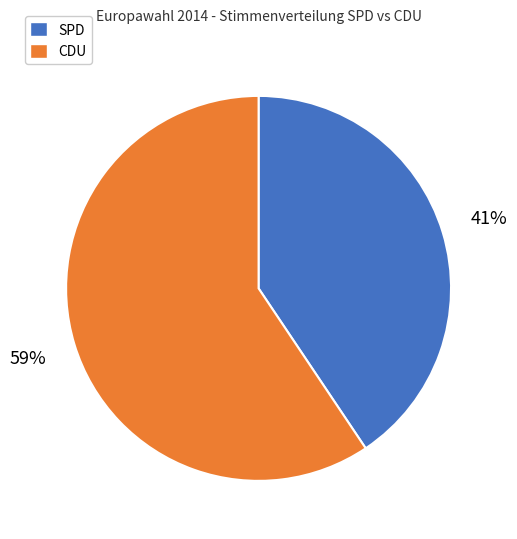

How many slices are in this pie chart?

2